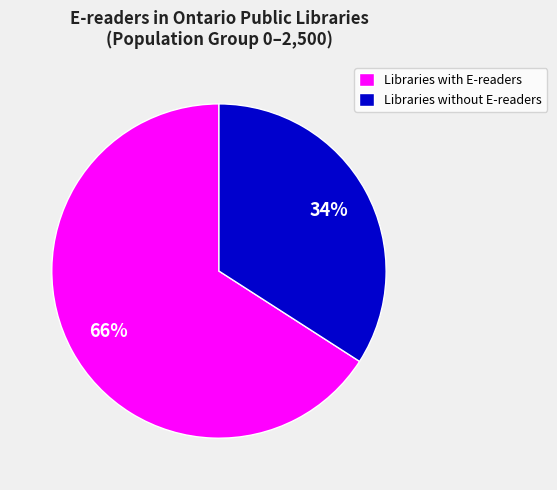

Does any single category account for the majority?

Yes